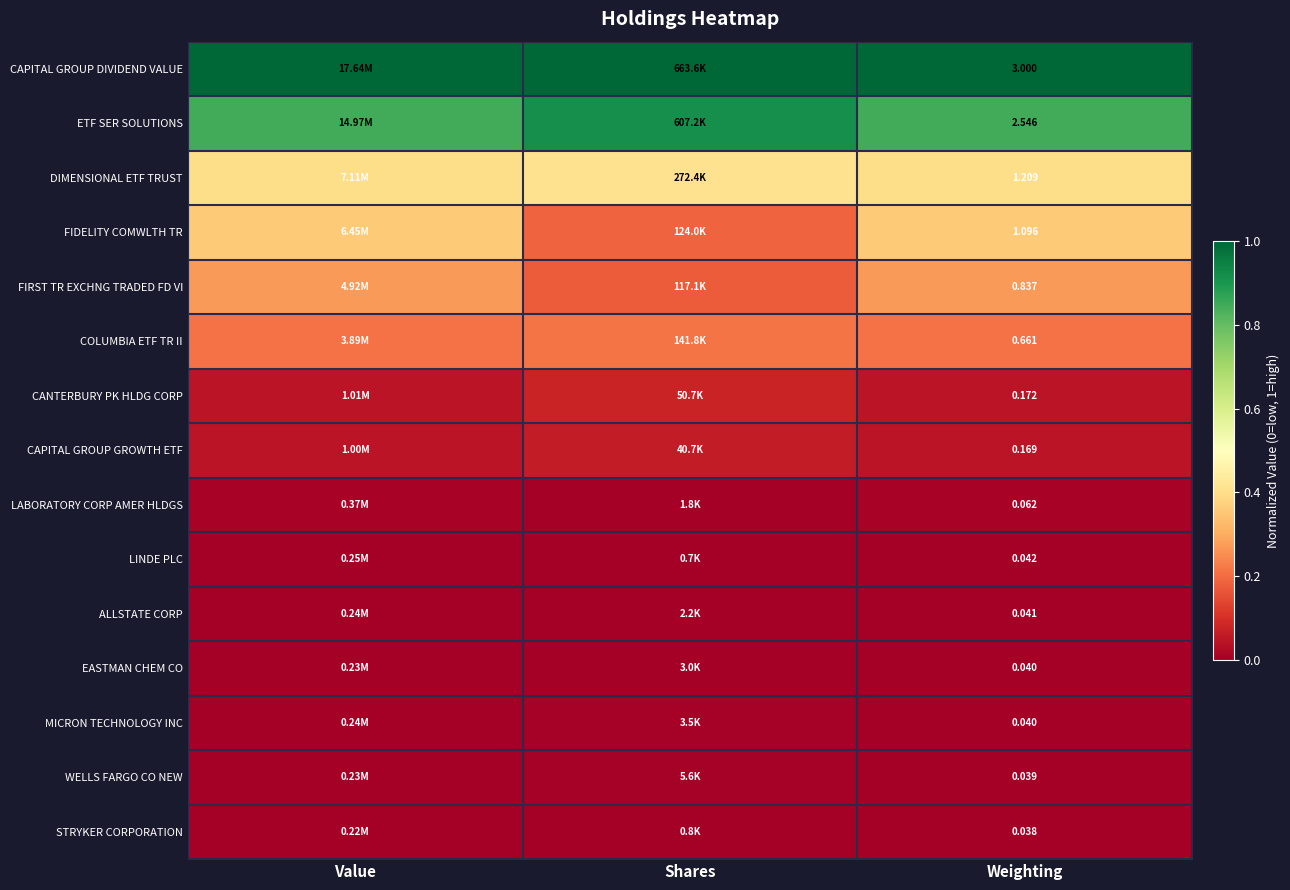

At how many categories does at least one series exceed 0?

3